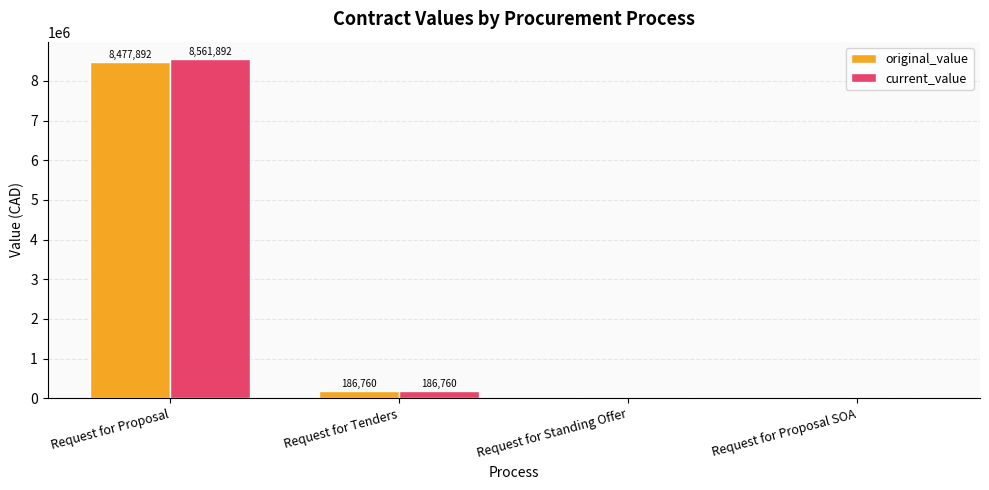

What is the maximum value for current_value?

8561892.3